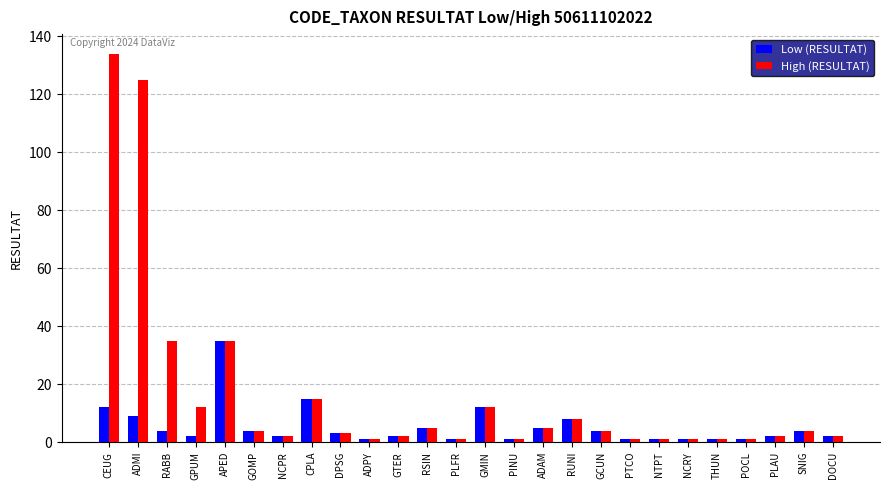

What is the sum of the Low (RESULTAT) values at NTPT and APED?

36